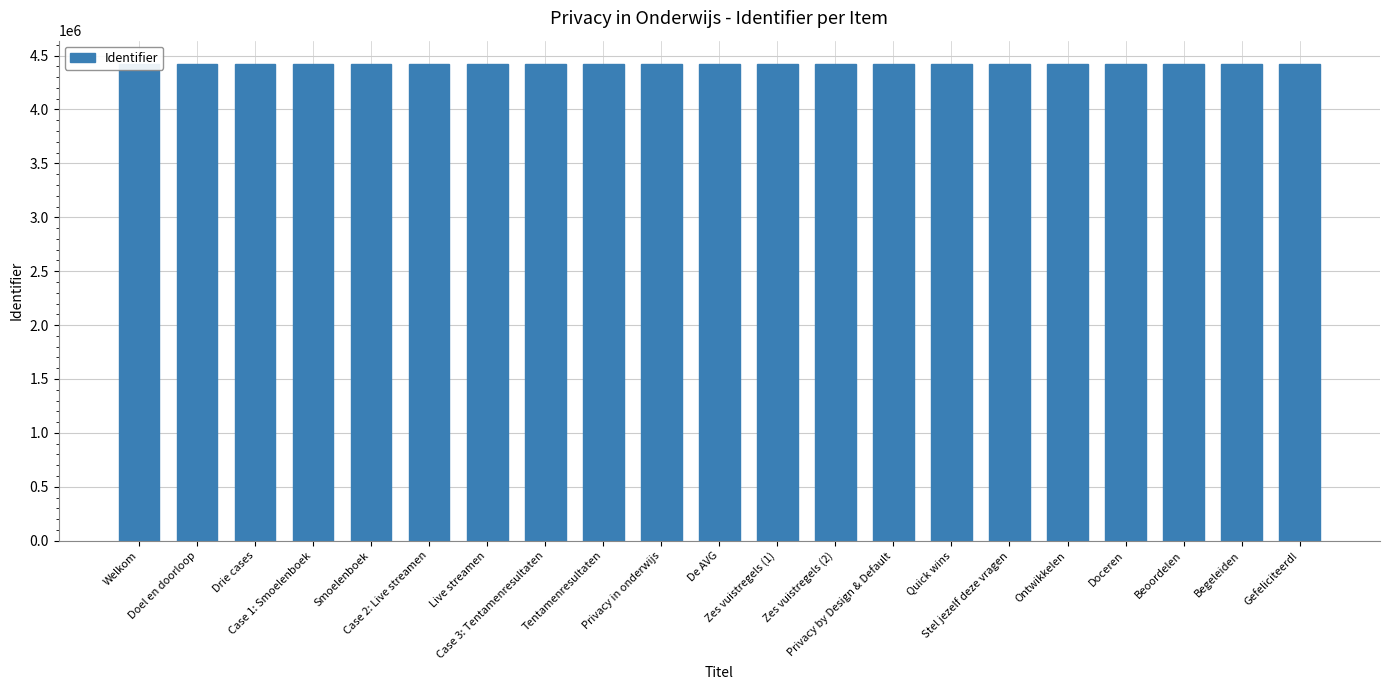

What is the sum of all values?

92766837